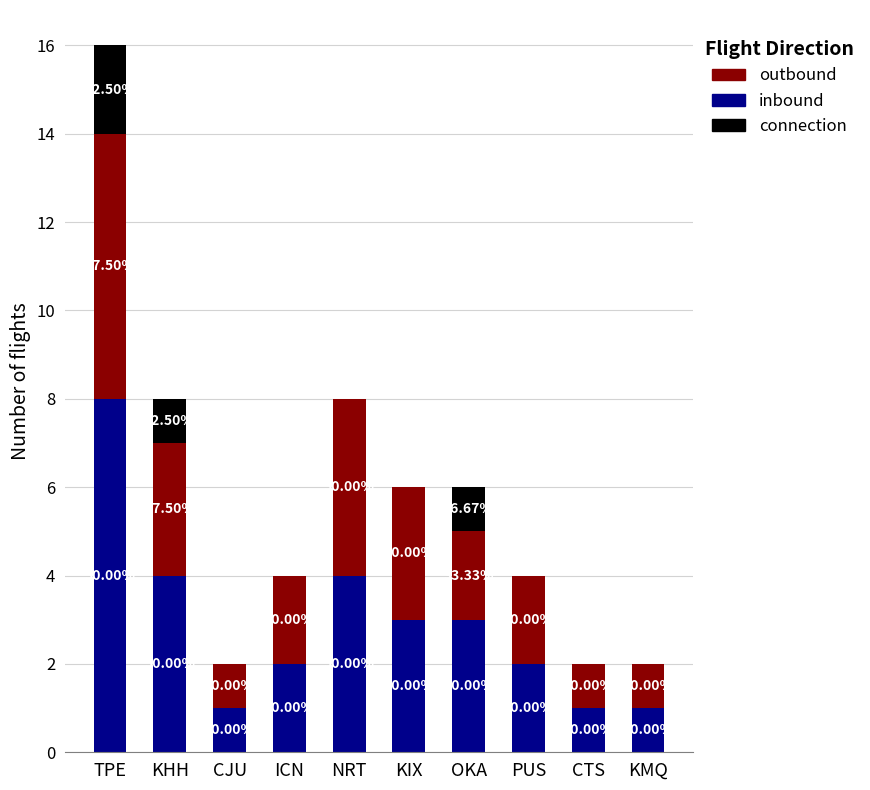

Does the chart contain stacked bars?

Yes